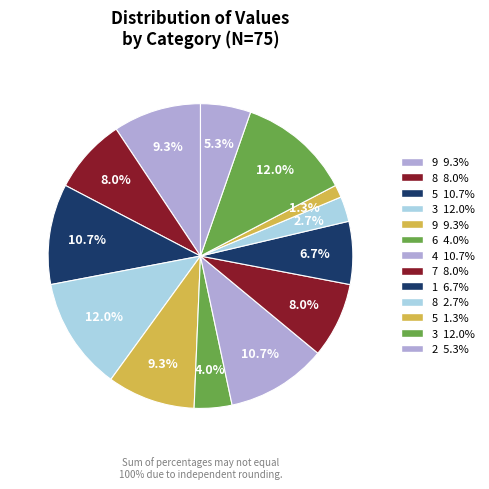

How many slices are in this pie chart?

13